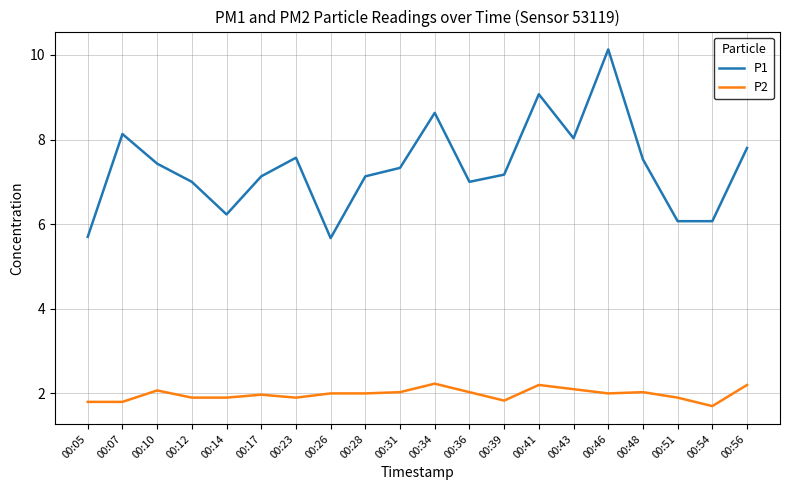

Which category has the highest value in the P1 series?

00:46